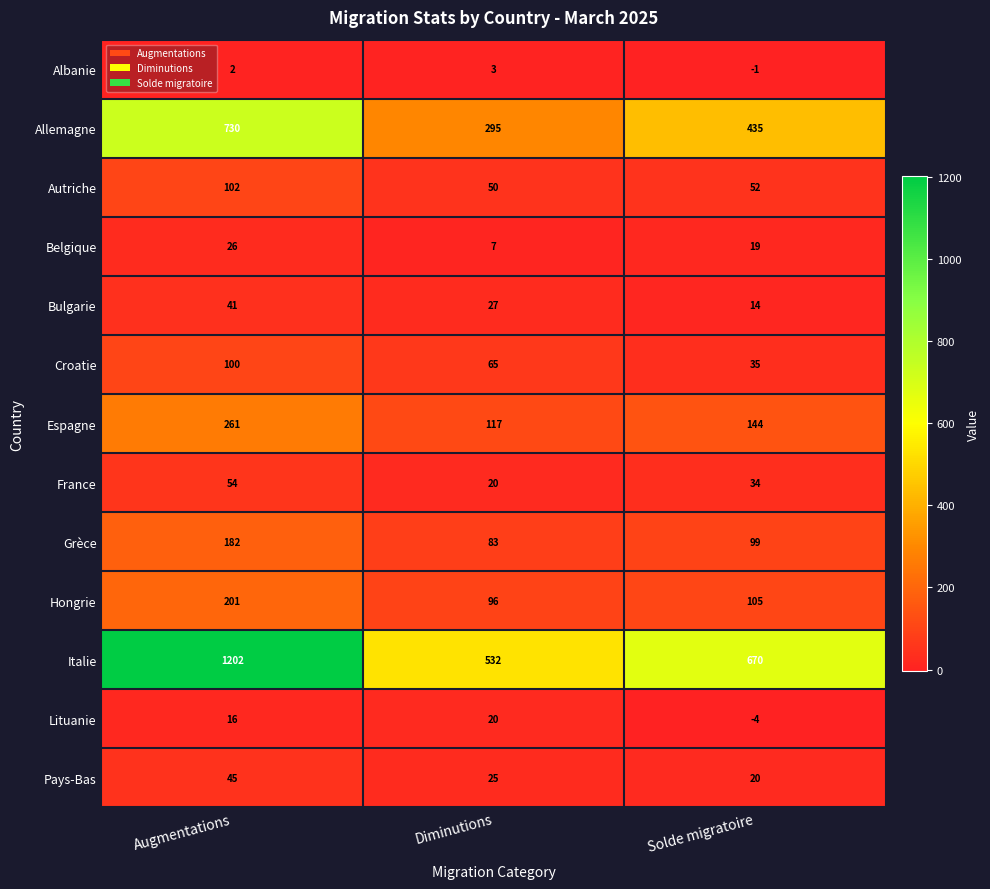

What is the difference between the maximum and minimum values in the Grèce series?

99